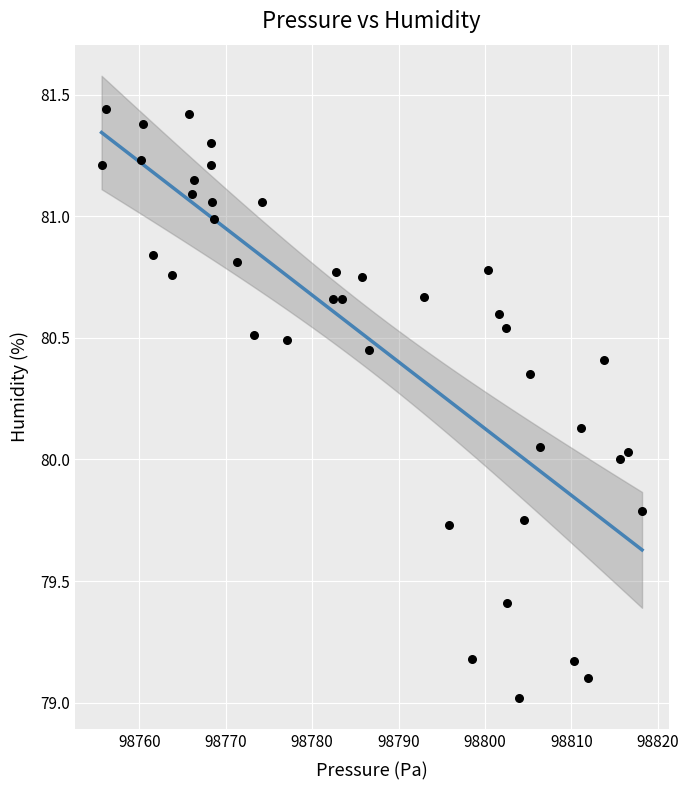

What is the range of X values (max minus min)?

62.6